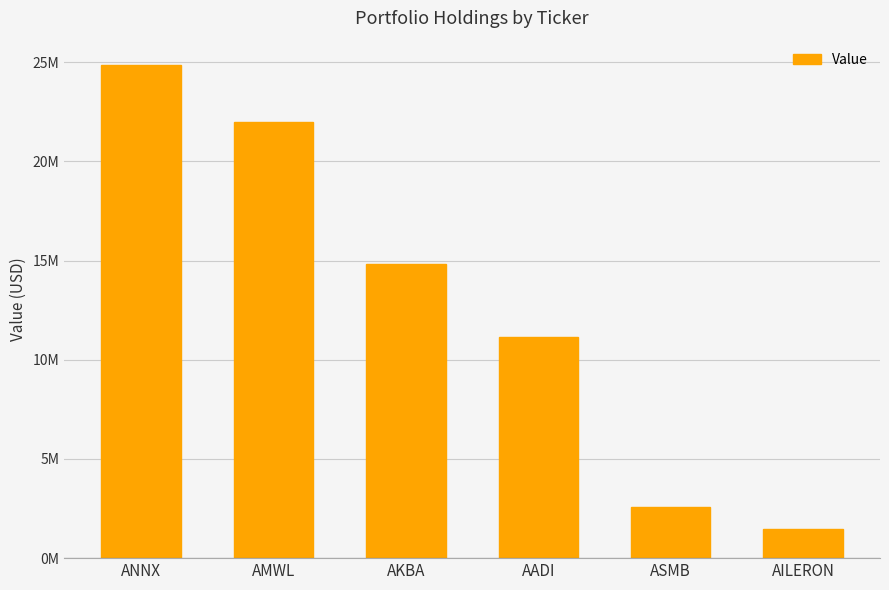

What is the difference between the second highest and minimum values?

20512472